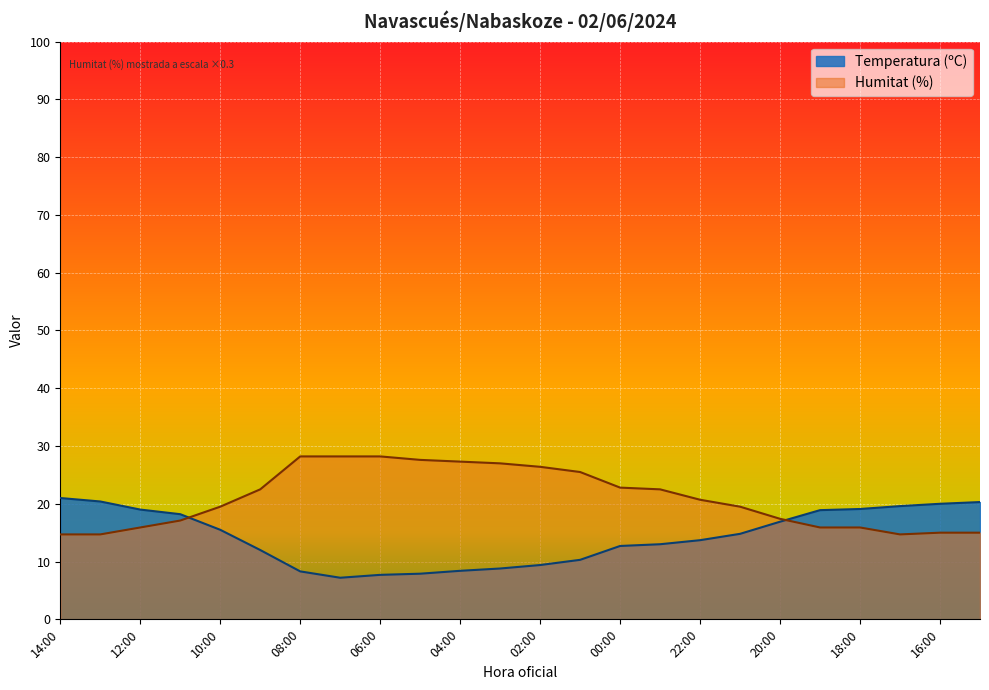

At 19:00, list the series in order from smallest to largest.

Humitat (%), Temperatura (ºC)